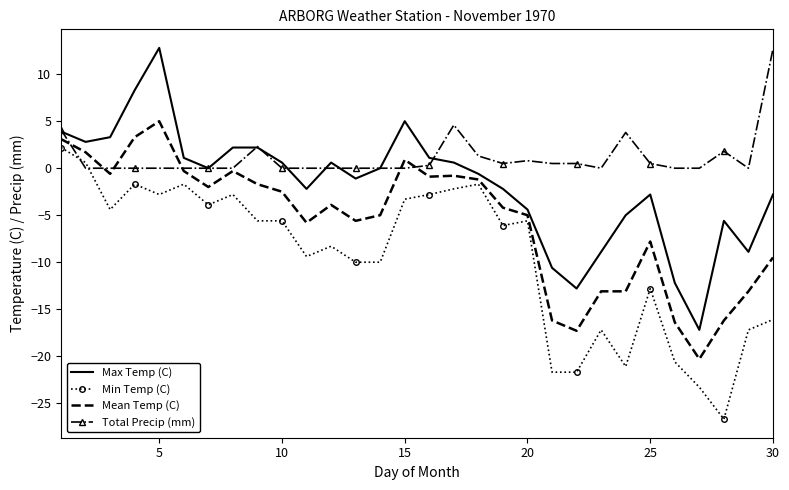

List the series in order of their overall mean, lowest first.

Min Temp (C), Mean Temp (C), Max Temp (C), Total Precip (mm)